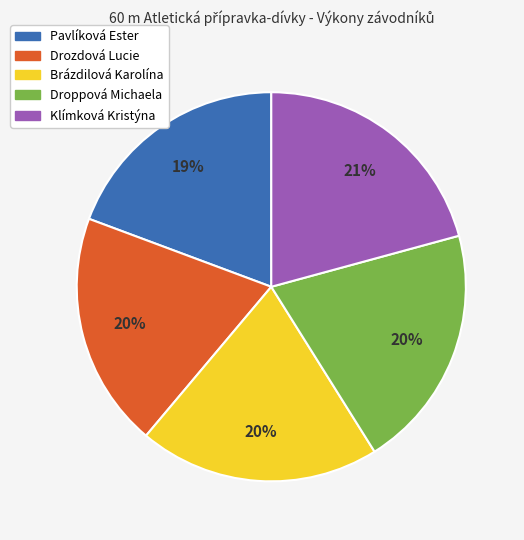

How many slices are in this pie chart?

5